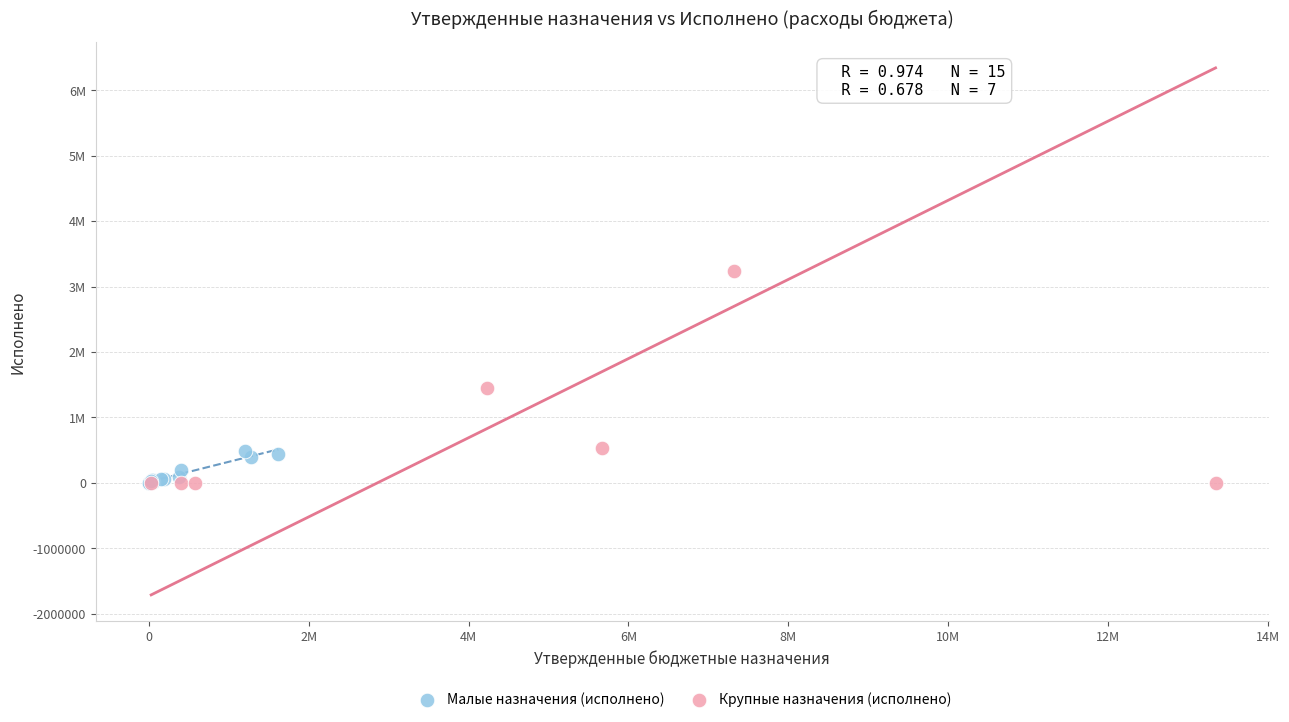

What are all the series names shown in the legend?

Малые назначения (исполнено), Крупные назначения (исполнено)